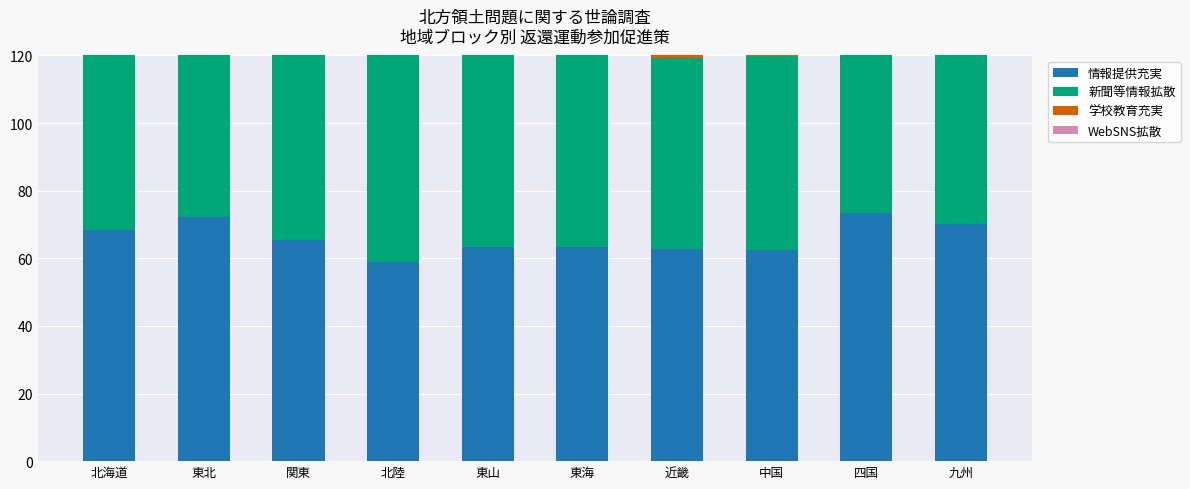

What value does the 情報提供充実 series have at 北海道?

68.3